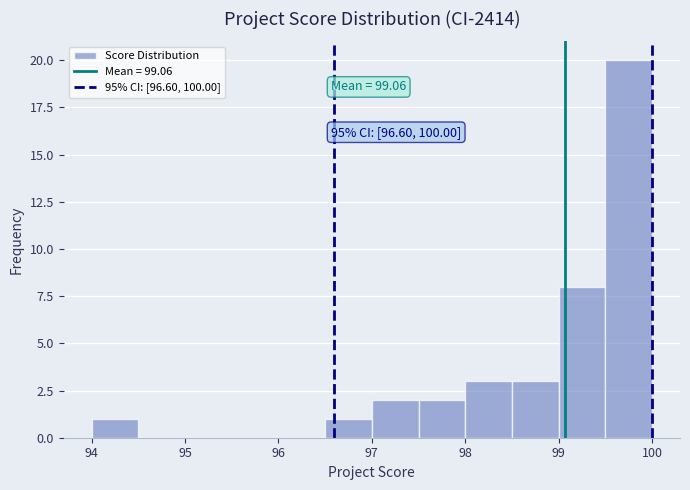

Which range on the x-axis has the tallest bar?

99.5 to 100.0